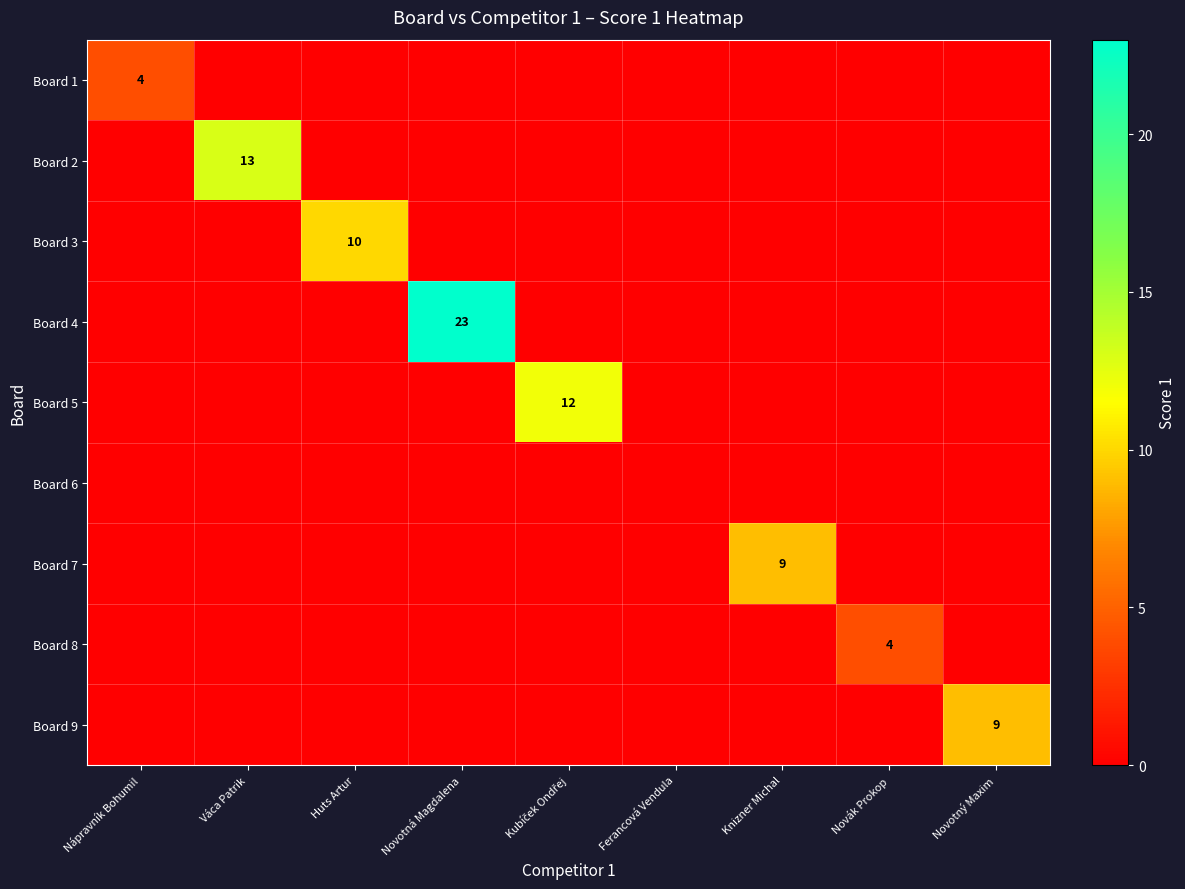

Is it true that Board 7 equals 9 at Knizner Michal?

True